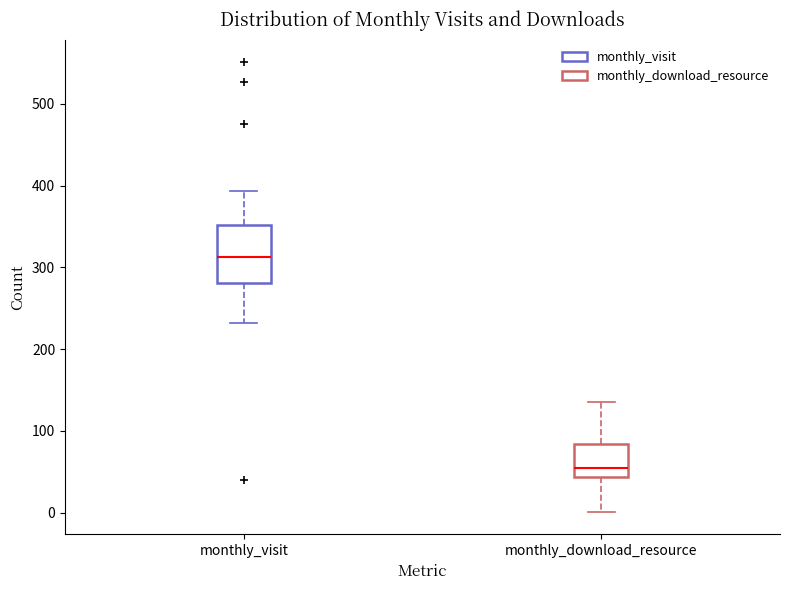

Where does the upper whisker of the box for monthly_visit end on the y-axis? The values are not printed on the chart, so give them approximately, as read against the axis.

390